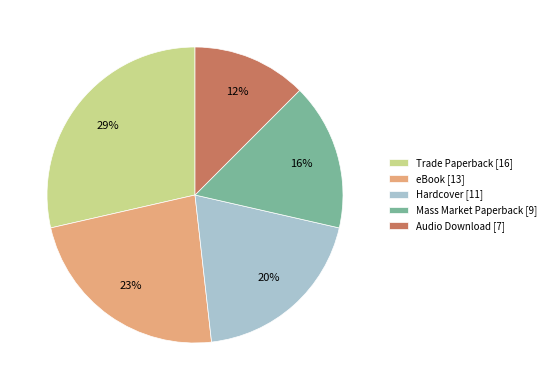

Do Mass Market Paperback [9] and Hardcover [11] together represent more than half of the pie?

No